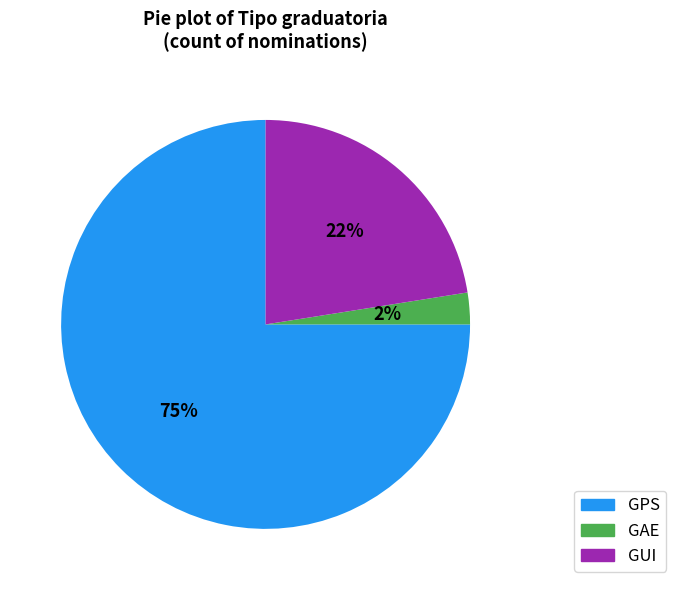

To the nearest percent, what is the average slice percentage?

33%